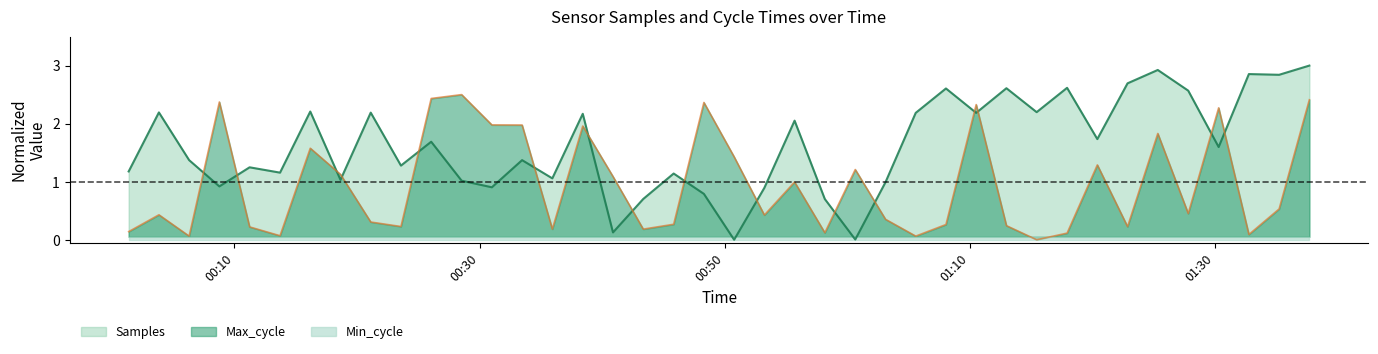

What is the difference between the Max_cycle values at 2023/08/02 01:10:31 and 2023/08/02 01:32:46?

2.2